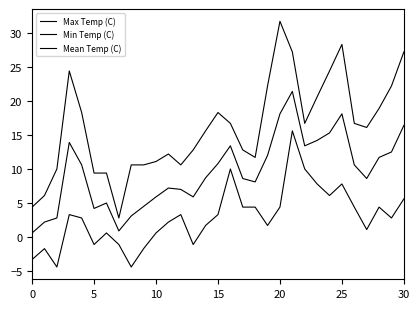

At how many categories does at least one series exceed 3?

30